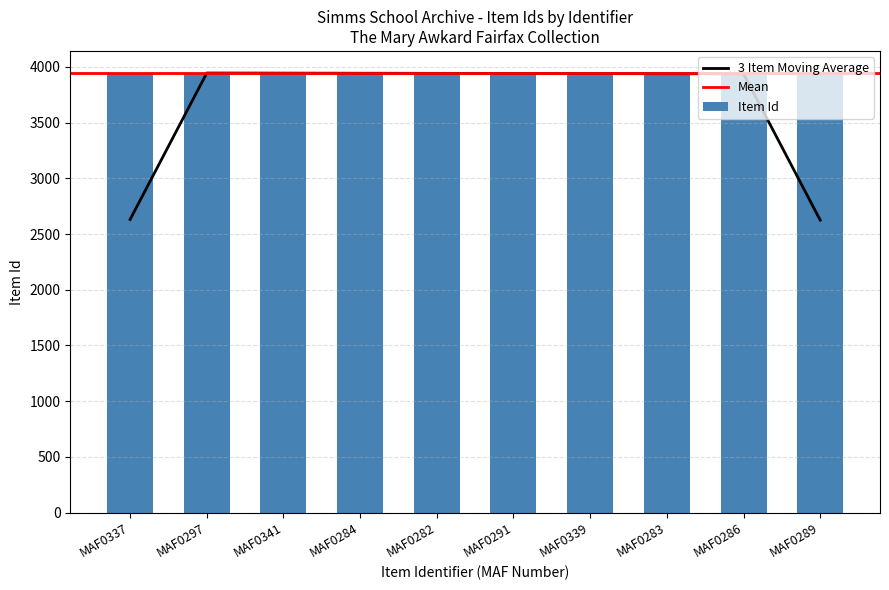

Count the number of categories in the chart.

10